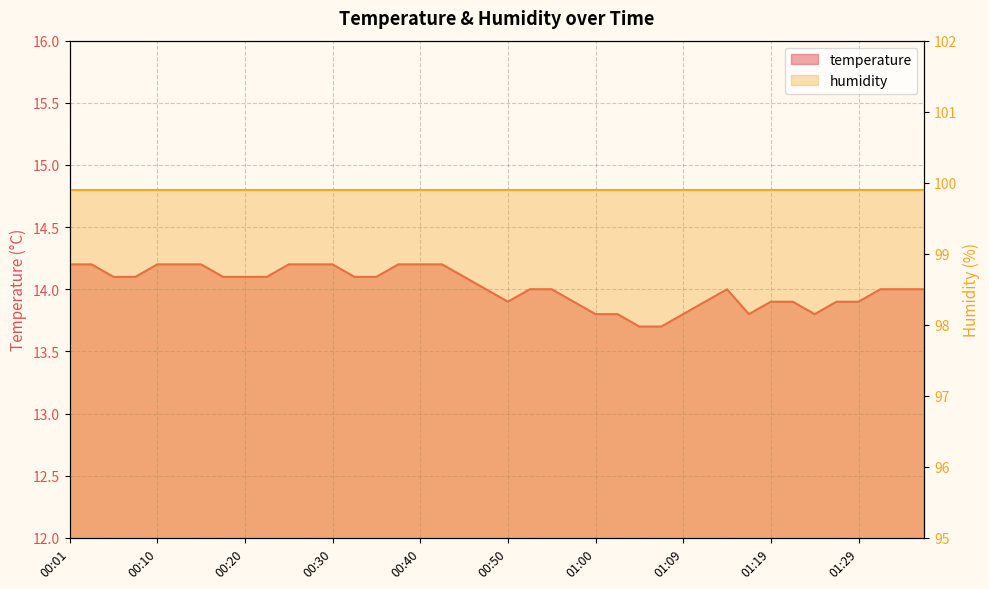

Reading left to right, extract all data points from this chart.

14.2	14.2	14.1	14.1	14.2	14.2	14.2	14.1	14.1	14.1	14.2	14.2	14.2	14.1	14.1	14.2	14.2	14.2	14.1	14.0	13.9	14.0	14.0	13.9	13.8	13.8	13.7	13.7	13.8	13.9	14.0	13.8	13.9	13.9	13.8	13.9	13.9	14.0	14.0	14.0